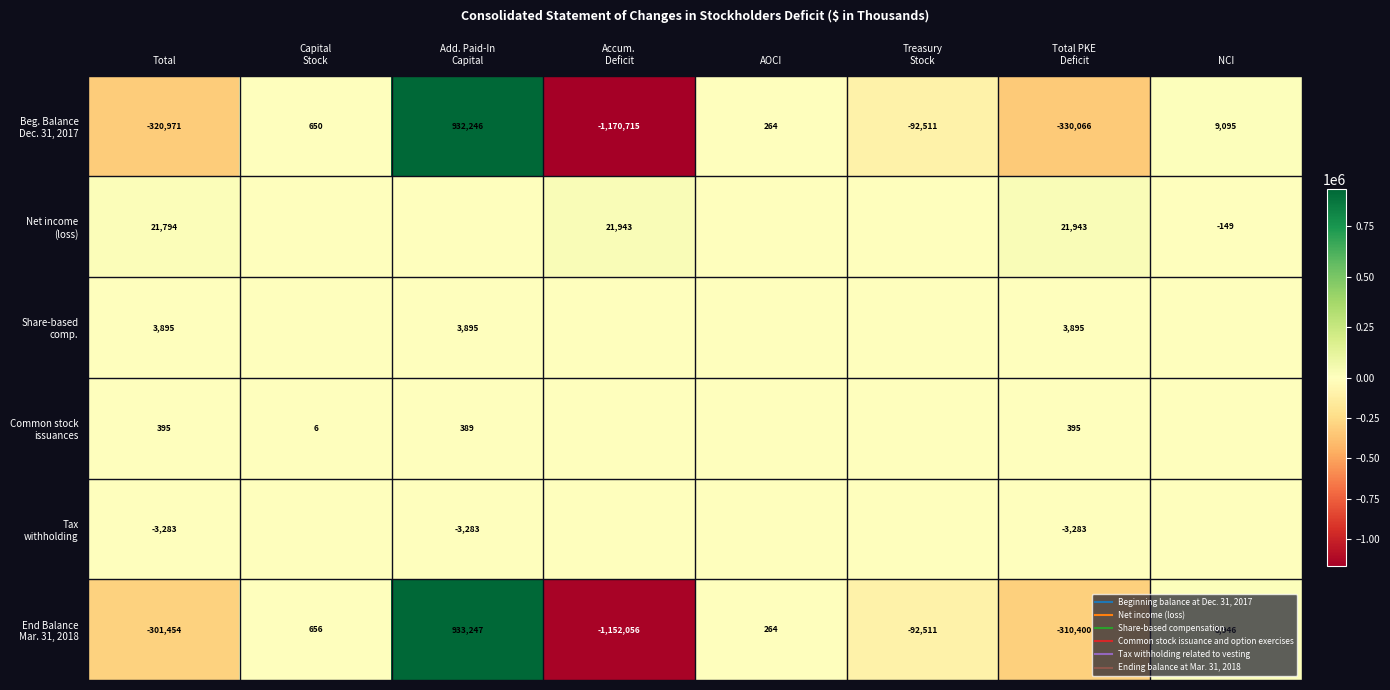

What is the minimum value for Net income (loss)?

-149